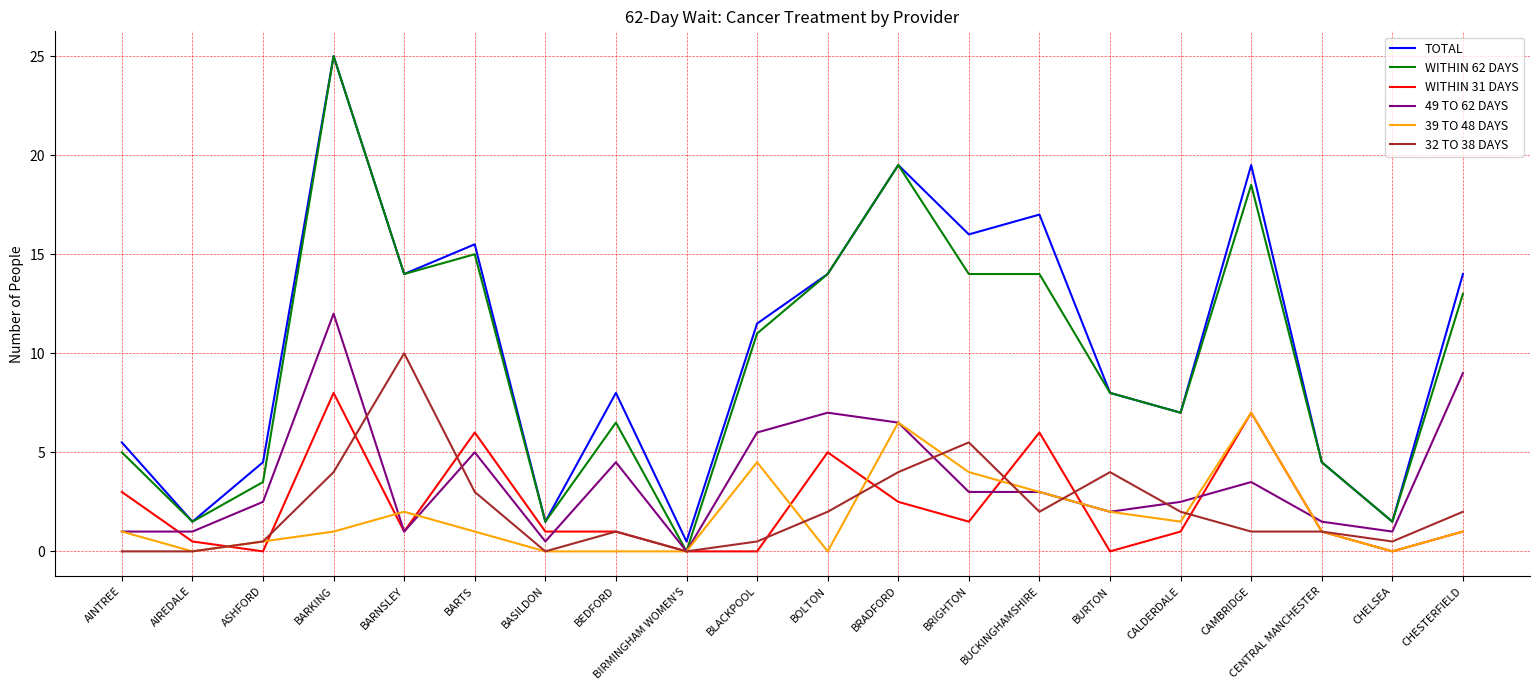

Reading left to right, extract all data points from this chart.

TOTAL: AINTREE=5.5	AIREDALE=1.5	ASHFORD=4.5	BARKING=25.0	BARNSLEY=14.0	BARTS=15.5	BASILDON=1.5	BEDFORD=8.0	BIRMINGHAM WOMEN'S=0.5	BLACKPOOL=11.5	BOLTON=14.0	BRADFORD=19.5	BRIGHTON=16.0	BUCKINGHAMSHIRE=17.0	BURTON=8.0	CALDERDALE=7.0	CAMBRIDGE=19.5	CENTRAL MANCHESTER=4.5	CHELSEA=1.5	CHESTERFIELD=14.0
WITHIN 62 DAYS: AINTREE=5.0	AIREDALE=1.5	ASHFORD=3.5	BARKING=25.0	BARNSLEY=14.0	BARTS=15.0	BASILDON=1.5	BEDFORD=6.5	BIRMINGHAM WOMEN'S=0.0	BLACKPOOL=11.0	BOLTON=14.0	BRADFORD=19.5	BRIGHTON=14.0	BUCKINGHAMSHIRE=14.0	BURTON=8.0	CALDERDALE=7.0	CAMBRIDGE=18.5	CENTRAL MANCHESTER=4.5	CHELSEA=1.5	CHESTERFIELD=13.0
WITHIN 31 DAYS: AINTREE=3.0	AIREDALE=0.5	ASHFORD=0.0	BARKING=8.0	BARNSLEY=1.0	BARTS=6.0	BASILDON=1.0	BEDFORD=1.0	BIRMINGHAM WOMEN'S=0.0	BLACKPOOL=0.0	BOLTON=5.0	BRADFORD=2.5	BRIGHTON=1.5	BUCKINGHAMSHIRE=6.0	BURTON=0.0	CALDERDALE=1.0	CAMBRIDGE=7.0	CENTRAL MANCHESTER=1.0	CHELSEA=0.0	CHESTERFIELD=1.0
49 TO 62 DAYS: AINTREE=1.0	AIREDALE=1.0	ASHFORD=2.5	BARKING=12.0	BARNSLEY=1.0	BARTS=5.0	BASILDON=0.5	BEDFORD=4.5	BIRMINGHAM WOMEN'S=0.0	BLACKPOOL=6.0	BOLTON=7.0	BRADFORD=6.5	BRIGHTON=3.0	BUCKINGHAMSHIRE=3.0	BURTON=2.0	CALDERDALE=2.5	CAMBRIDGE=3.5	CENTRAL MANCHESTER=1.5	CHELSEA=1.0	CHESTERFIELD=9.0
39 TO 48 DAYS: AINTREE=1.0	AIREDALE=0.0	ASHFORD=0.5	BARKING=1.0	BARNSLEY=2.0	BARTS=1.0	BASILDON=0.0	BEDFORD=0.0	BIRMINGHAM WOMEN'S=0.0	BLACKPOOL=4.5	BOLTON=0.0	BRADFORD=6.5	BRIGHTON=4.0	BUCKINGHAMSHIRE=3.0	BURTON=2.0	CALDERDALE=1.5	CAMBRIDGE=7.0	CENTRAL MANCHESTER=1.0	CHELSEA=0.0	CHESTERFIELD=1.0
32 TO 38 DAYS: AINTREE=0.0	AIREDALE=0.0	ASHFORD=0.5	BARKING=4.0	BARNSLEY=10.0	BARTS=3.0	BASILDON=0.0	BEDFORD=1.0	BIRMINGHAM WOMEN'S=0.0	BLACKPOOL=0.5	BOLTON=2.0	BRADFORD=4.0	BRIGHTON=5.5	BUCKINGHAMSHIRE=2.0	BURTON=4.0	CALDERDALE=2.0	CAMBRIDGE=1.0	CENTRAL MANCHESTER=1.0	CHELSEA=0.5	CHESTERFIELD=2.0